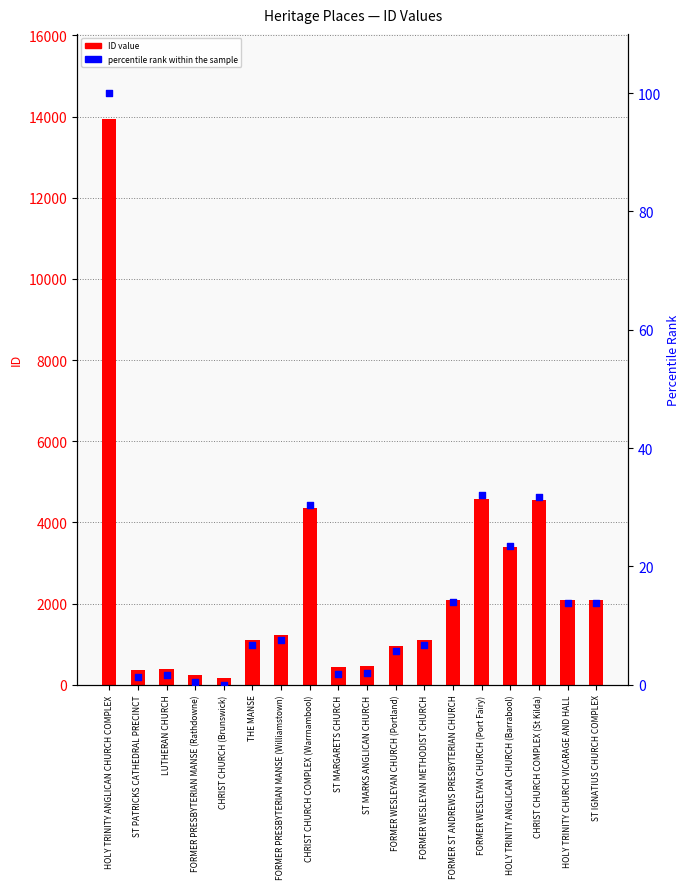

At how many categories does at least one series exceed 8466?

1